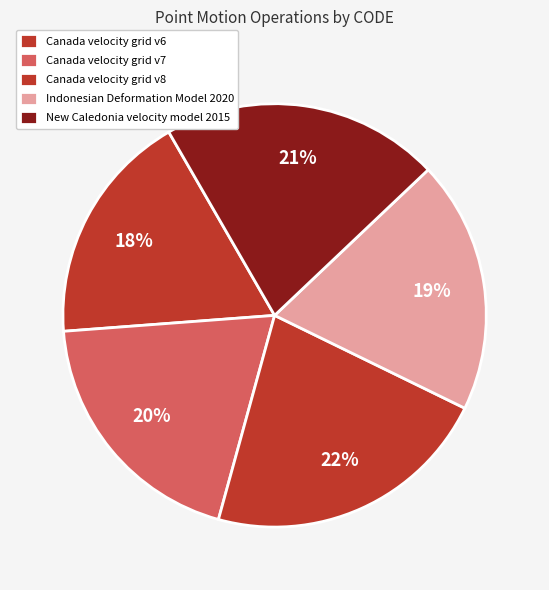

Which has a higher value, Indonesian Deformation Model 2020 or New Caledonia velocity model 2015?

New Caledonia velocity model 2015